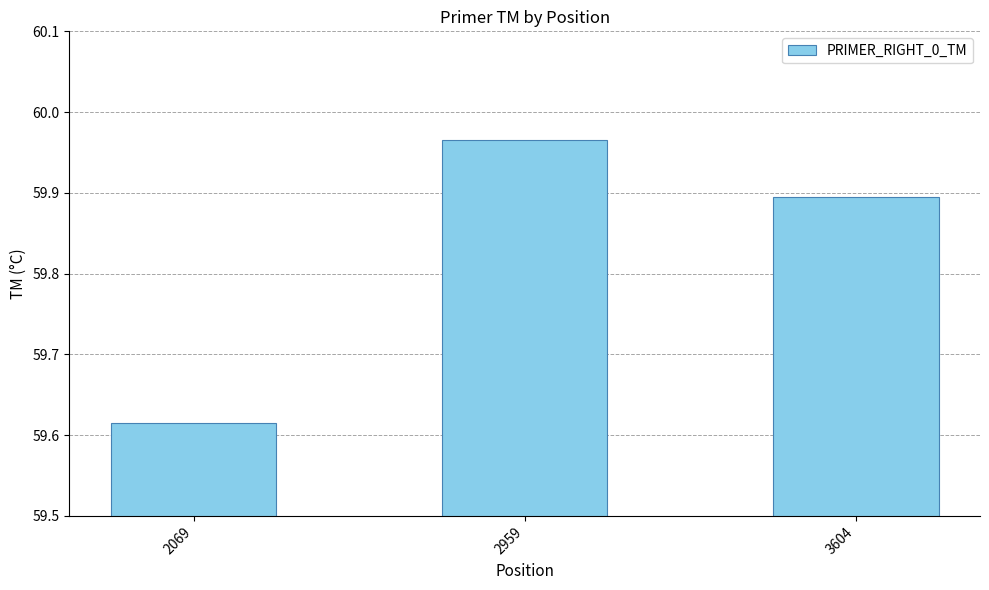

Which category has the lowest value across all series?

2069